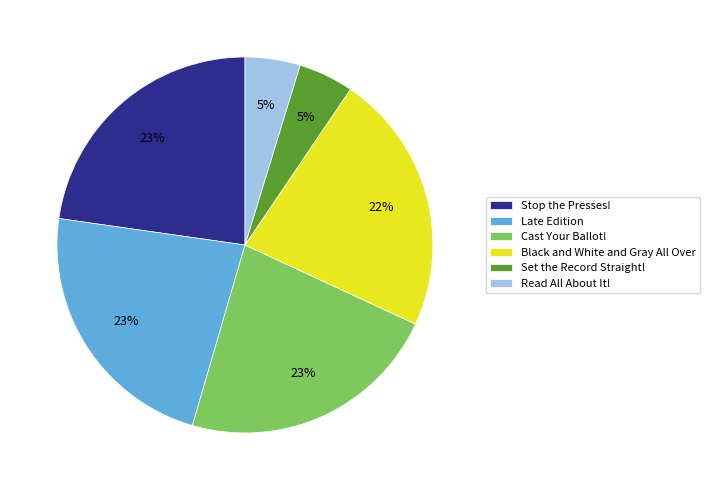

What is the ratio of the value at Cast Your Ballot! to the value at Late Edition?

1.0